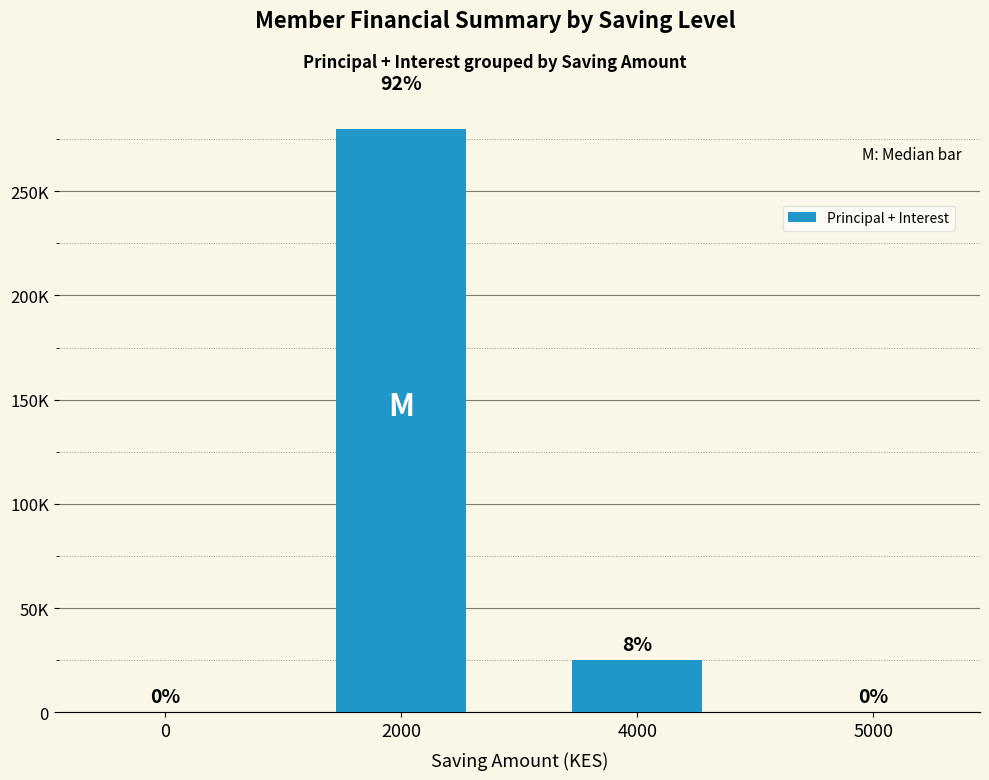

What is the change in value from 4000 to 5000?

-25000